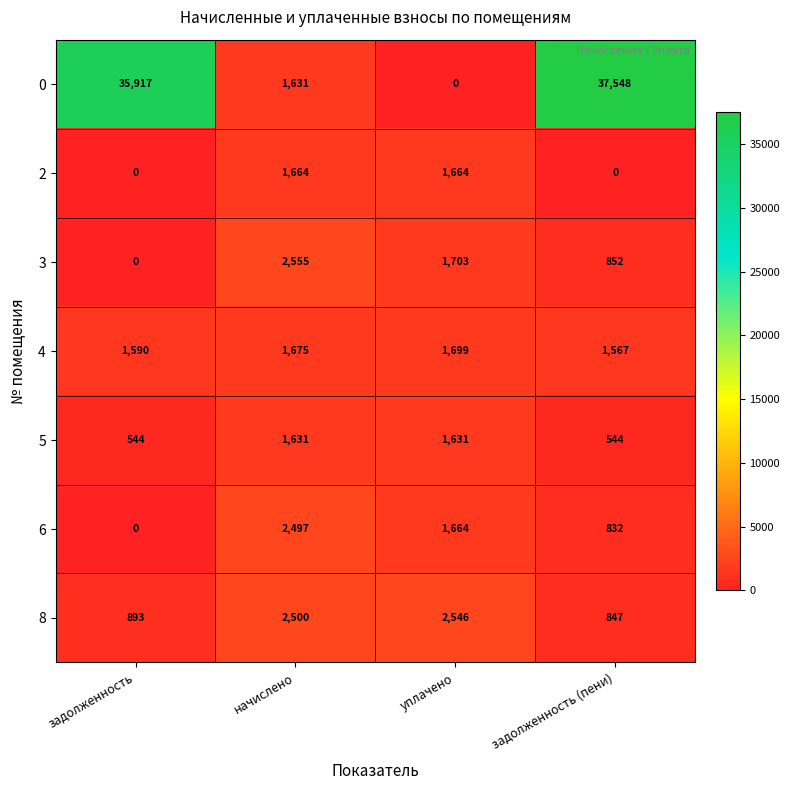

Which category has the highest value across all series?

задолженность (пени)